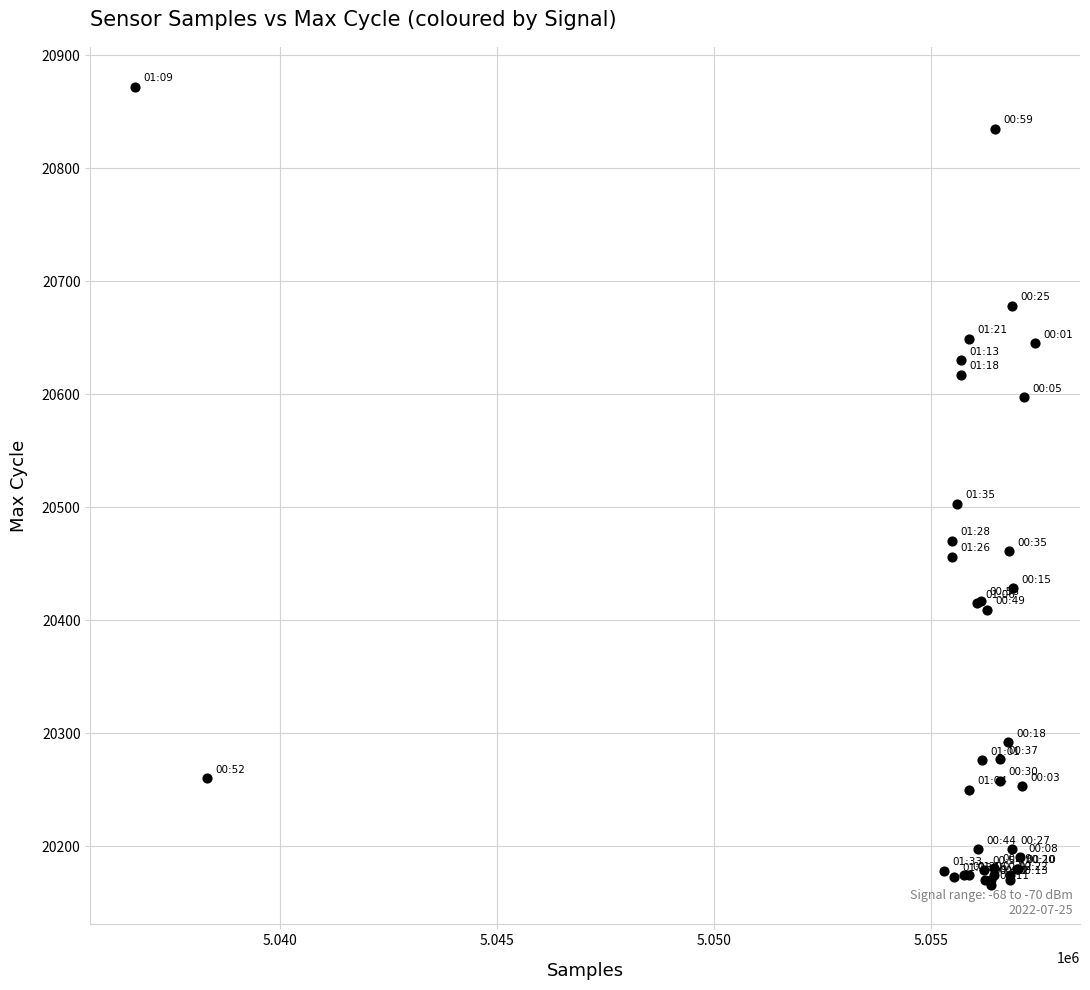

What Y value in the scatter plot is closest to 20519?

20503